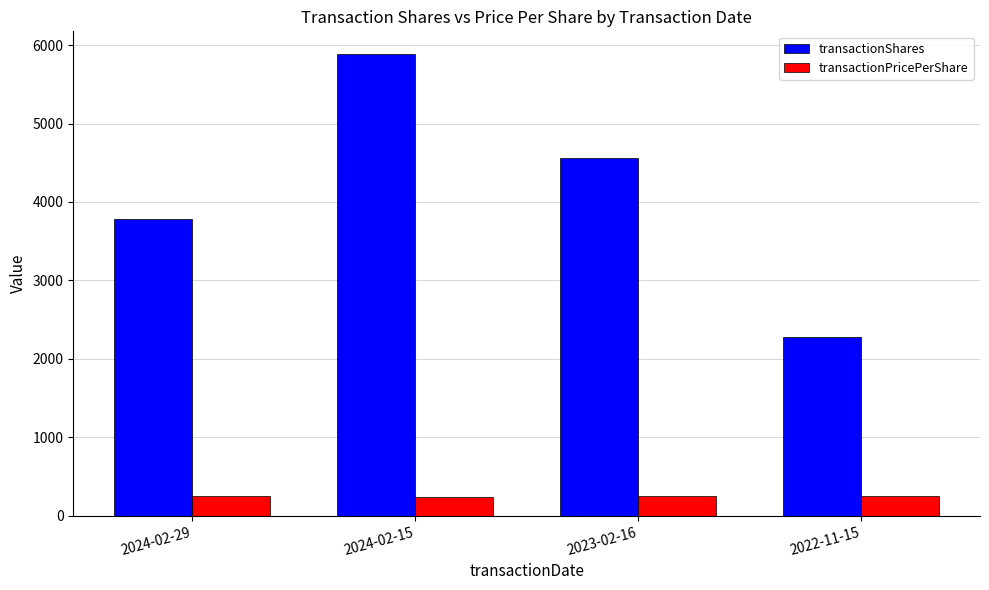

What is the difference between the transactionShares values at 2024-02-29 and 2024-02-15?

2096.0